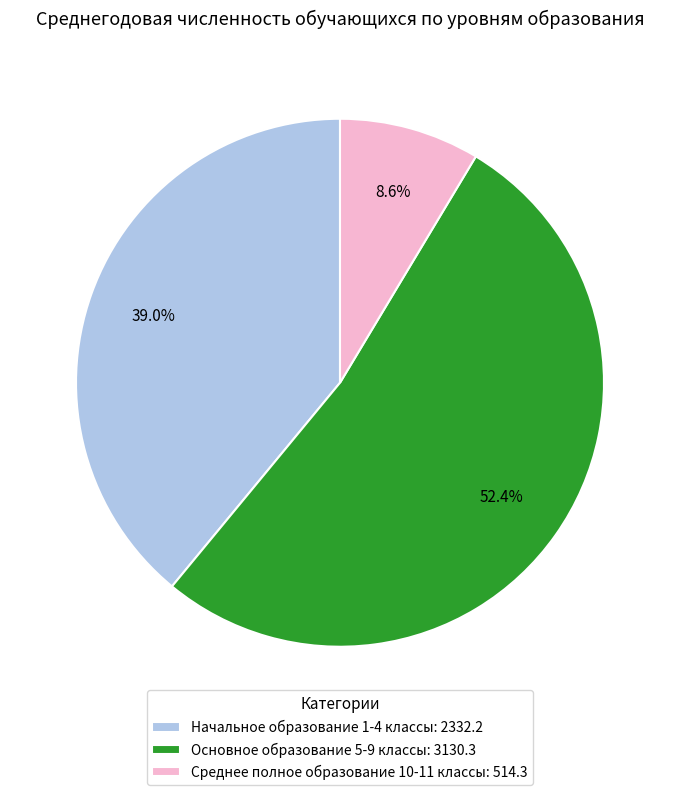

Which slice is the smallest?

Среднее полное образование 10-11 классы